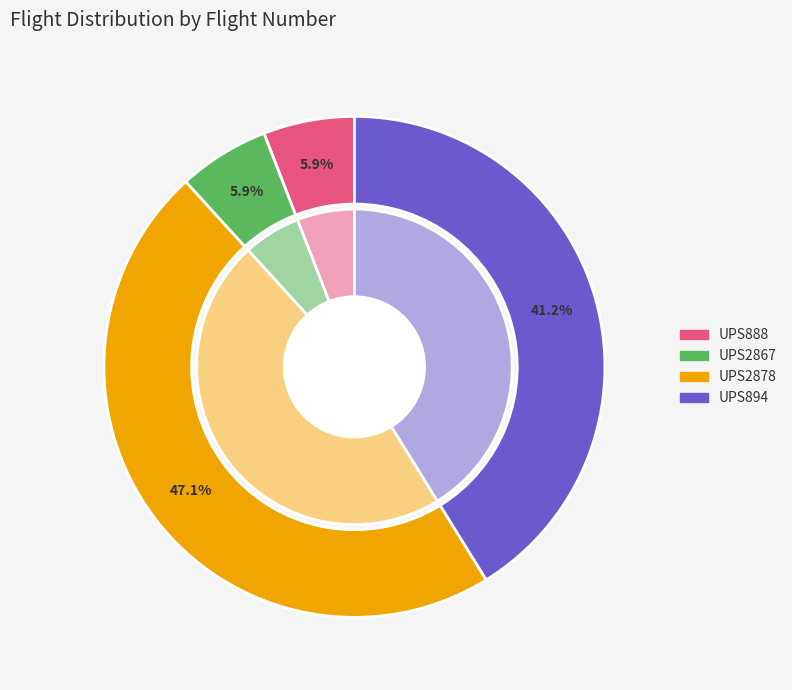

To the nearest percent, what percentage of the pie is UPS2867?

6%